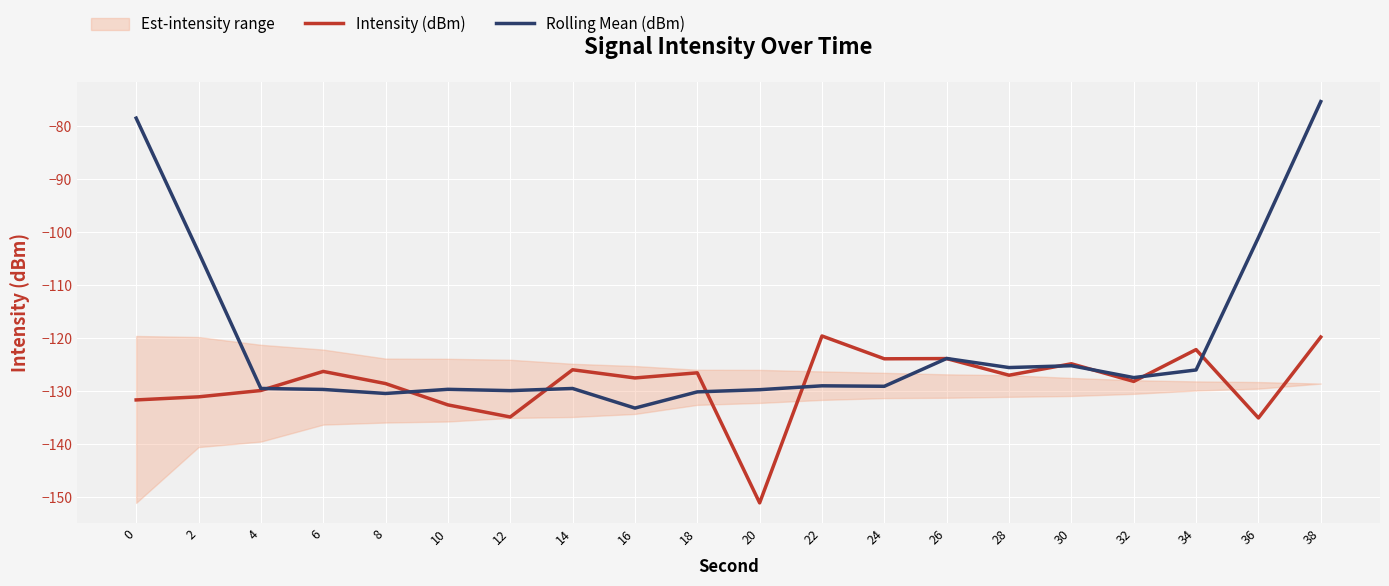

What is the highest value of the Rolling Mean (dBm) series?

-75.4